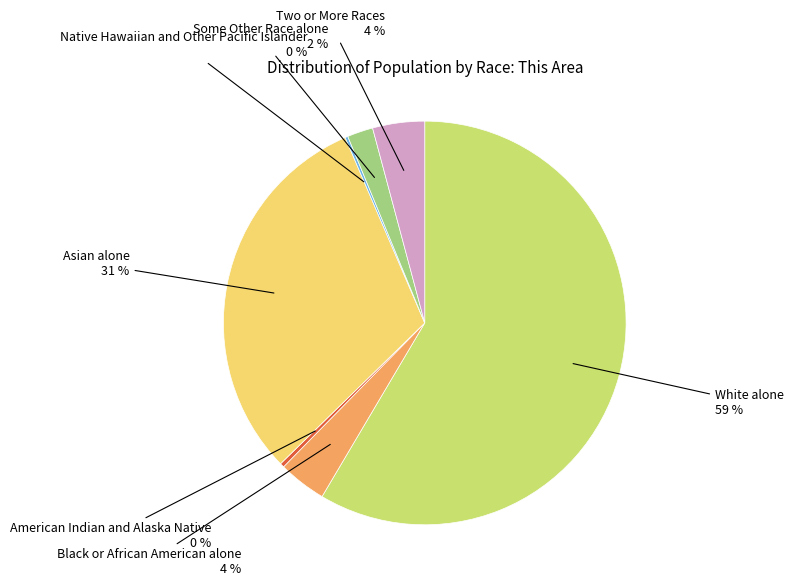

To the nearest percent, what is the average slice percentage?

14%